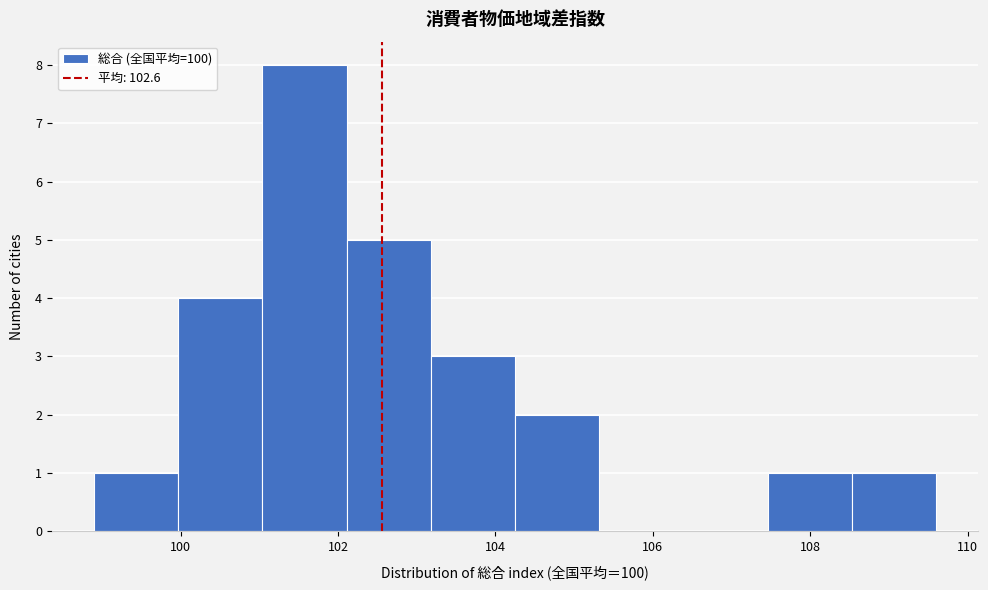

Which range on the x-axis has the tallest bar?

101.0 to 102.2